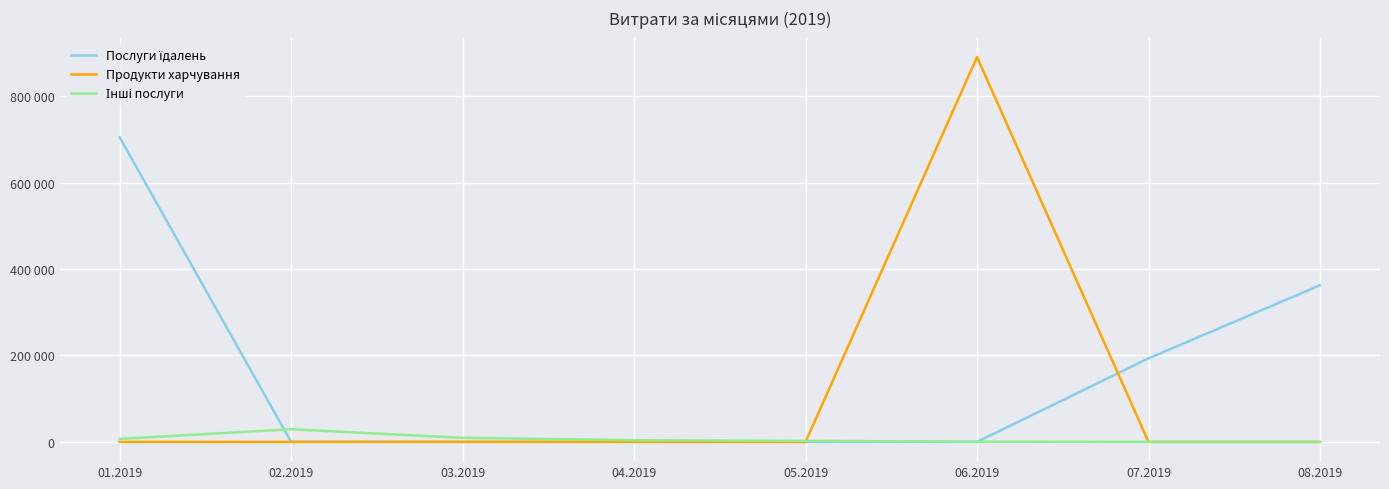

Rank the series by their average value, from lowest to highest.

Інші послуги, Продукти харчування, Послуги їдалень